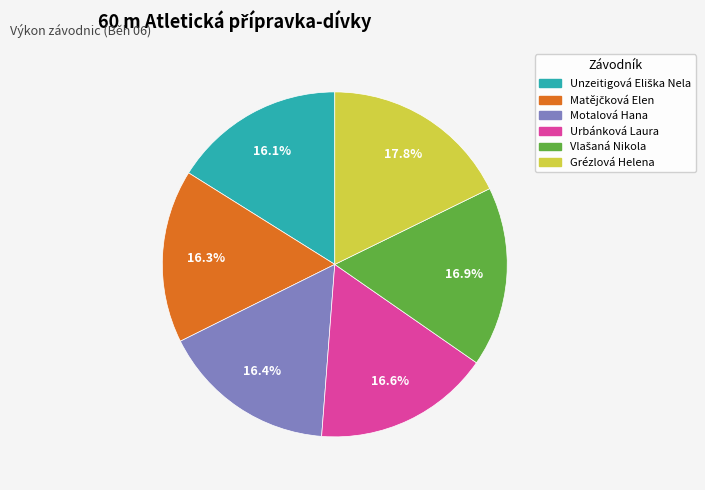

What percentage is NOT represented by Urbánková Laura?

83.4%